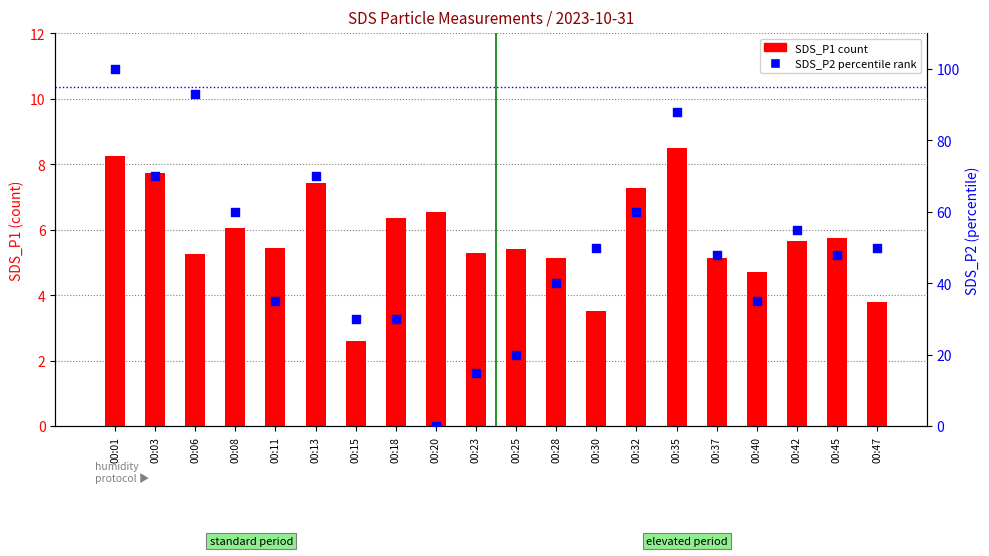

What is the total value across all series at 00:08?

66.0